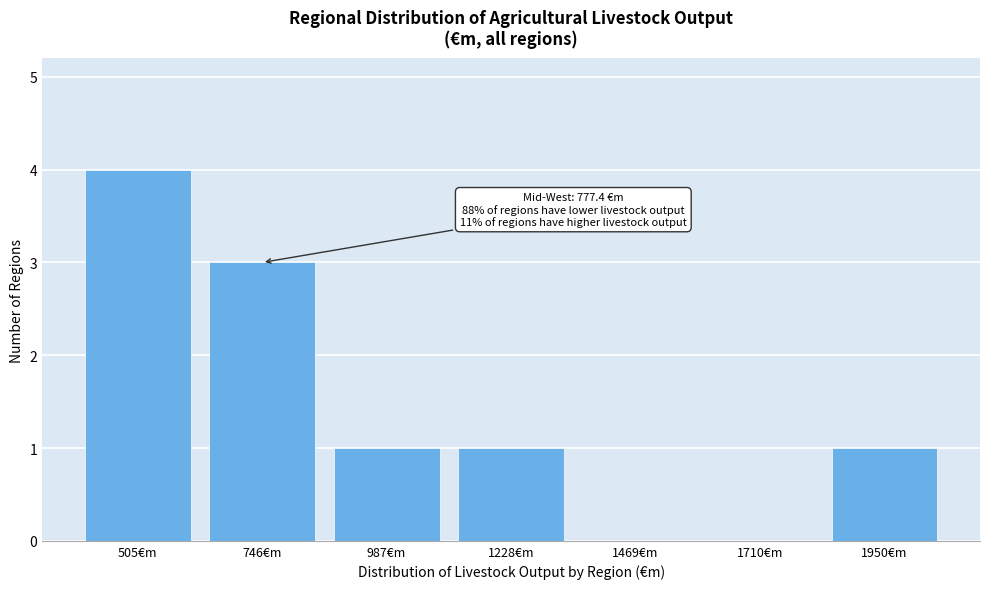

Reading right to left, list all the values displayed in this chart.

1950€m=1	1710€m=0	1469€m=0	1228€m=1	987€m=1	746€m=3	505€m=4